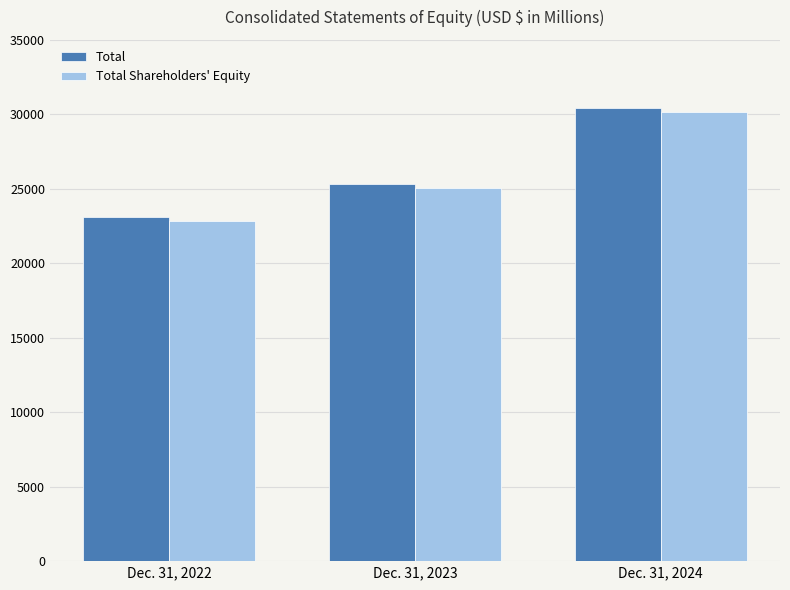

Reading left to right, extract all data points from this chart.

Total: Dec. 31, 2022=23075	Dec. 31, 2023=25292	Dec. 31, 2024=30401
Total Shareholders' Equity: Dec. 31, 2022=22823	Dec. 31, 2023=25040	Dec. 31, 2024=30149